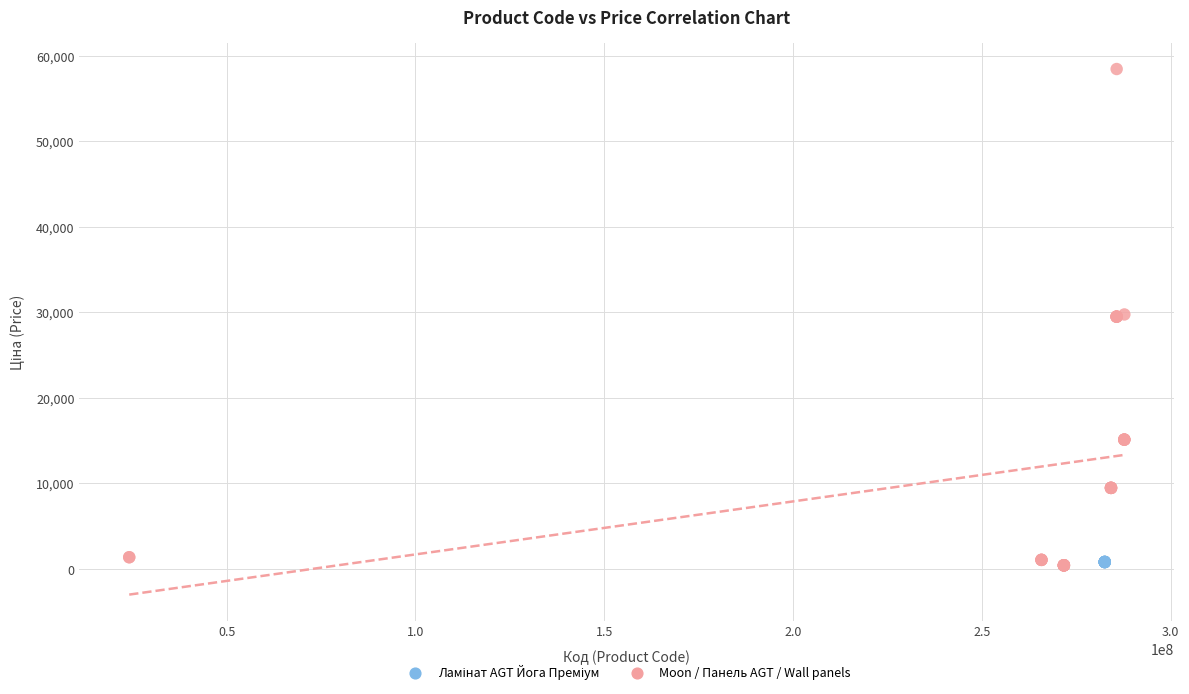

Which series reaches the maximum Y coordinate?

Moon / Панель AGT / Wall panels